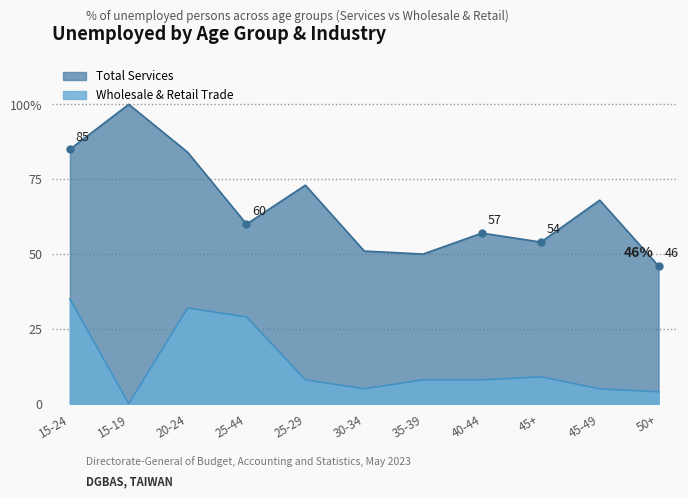

Rank the categories by Wholesale & Retail Trade value from lowest to highest.

15-19, 50+, 30-34, 45-49, 25-29, 35-39, 40-44, 45+, 25-44, 20-24, 15-24